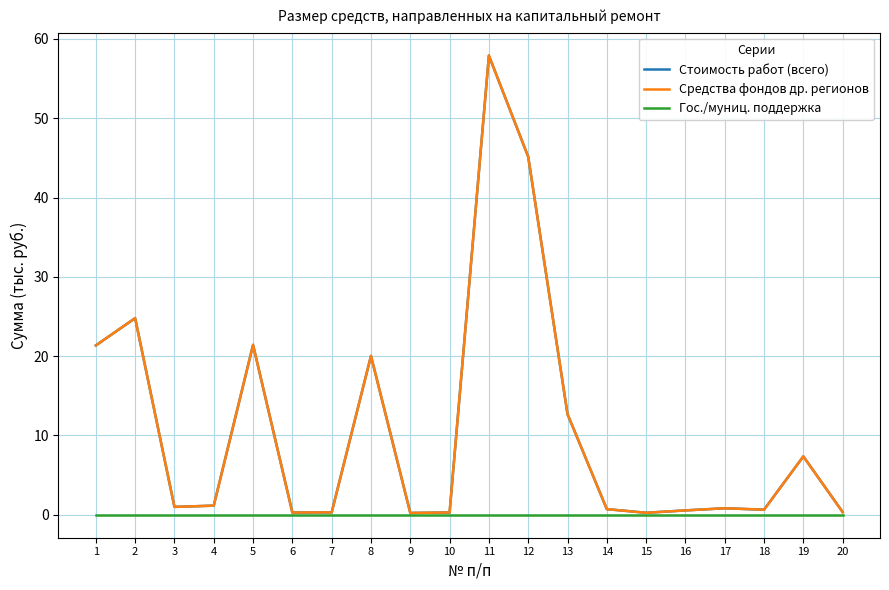

Where is Гос./муниц. поддержка nearest to the value 0?

1